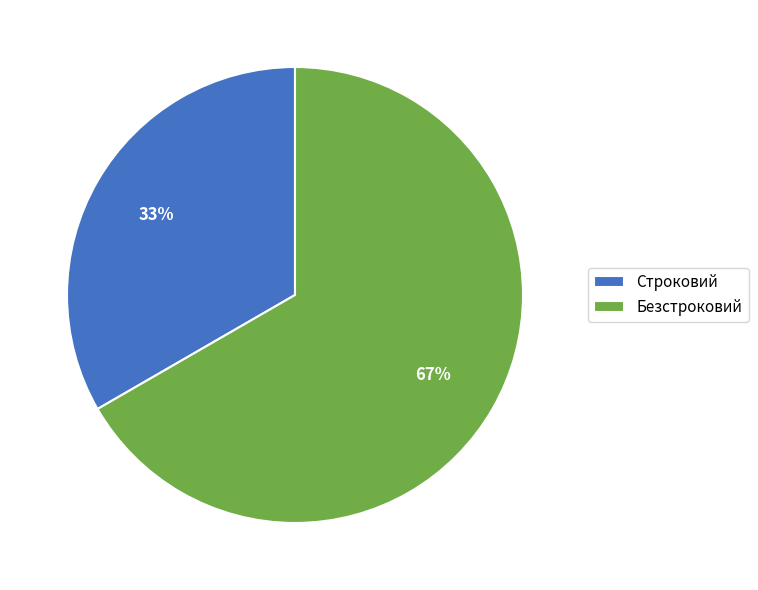

To the nearest percent, what is the combined percentage of Безстроковий and Строковий?

100%